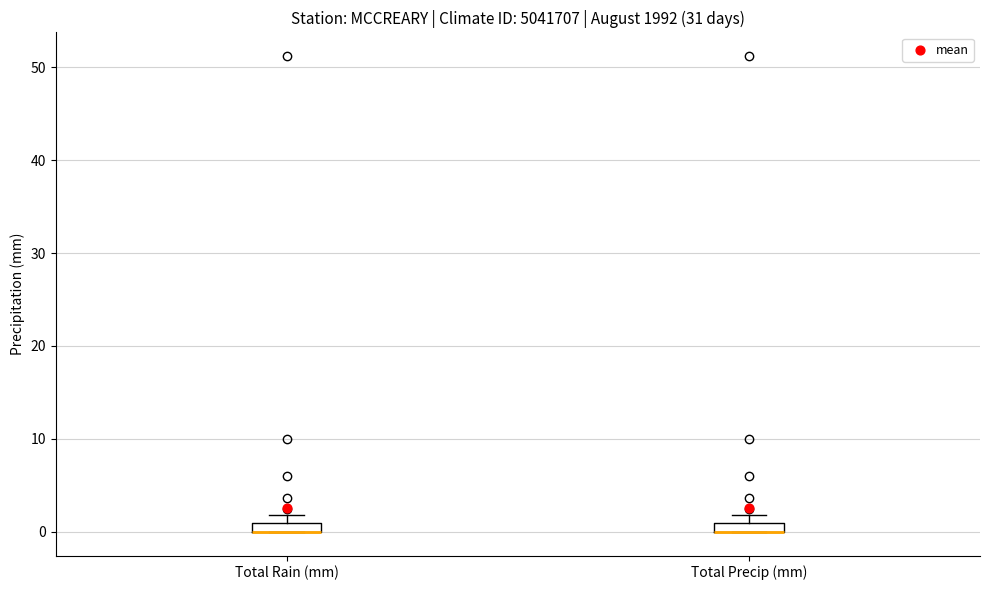

Where is the lower edge of the box for Total Rain (mm) on the y-axis? The values are not printed on the chart, so give them approximately, as read against the axis.

0